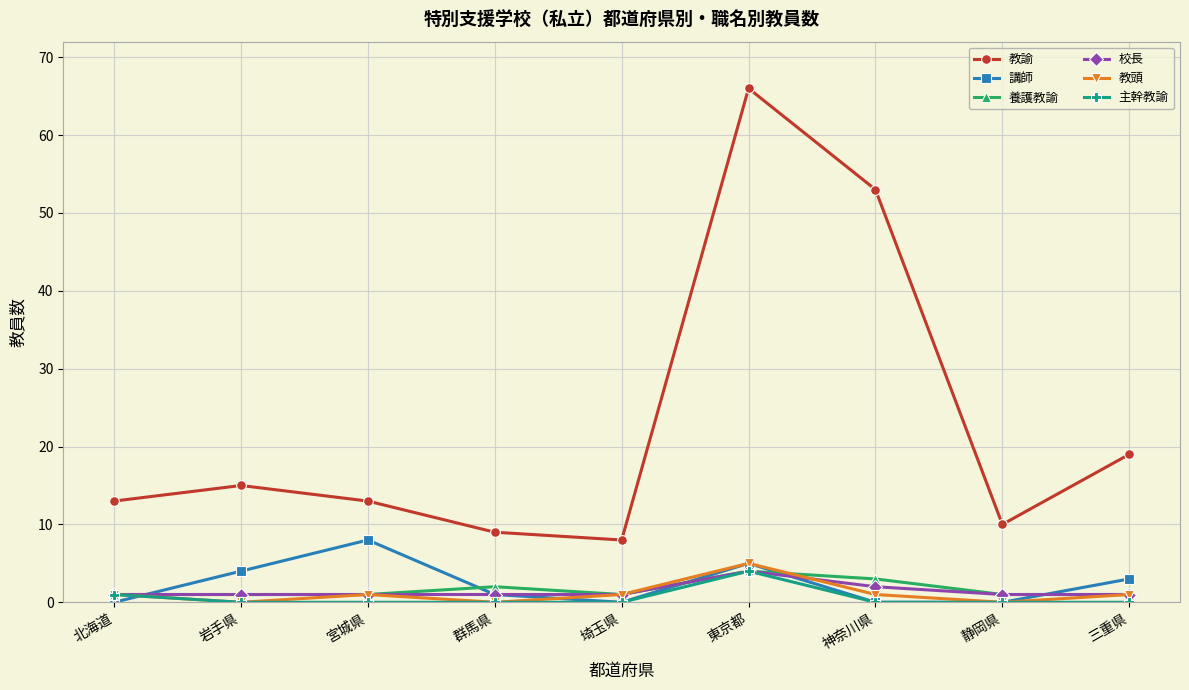

What position from the left is 北海道?

1